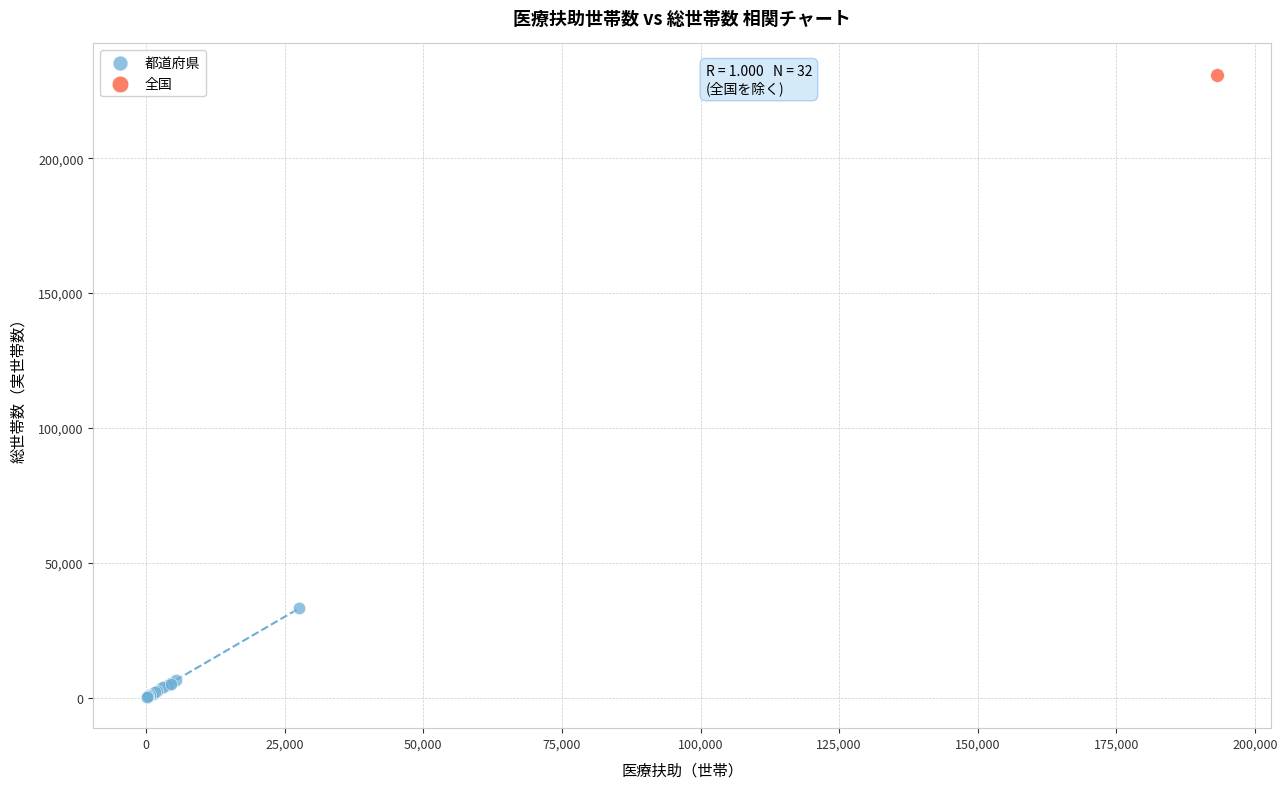

What are all the series names shown in the legend?

都道府県, 全国